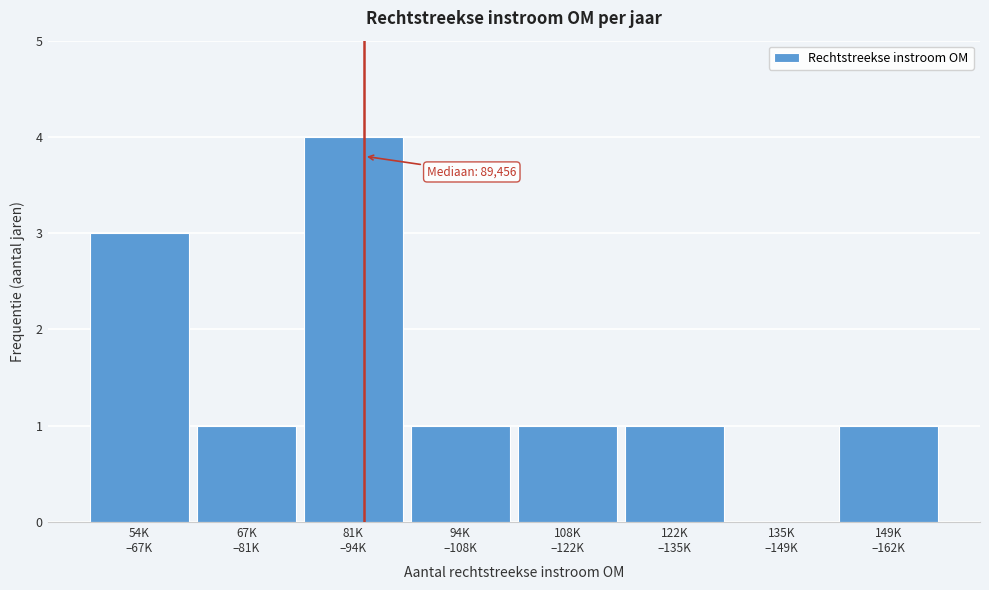

What is the maximum value shown in the chart?

4